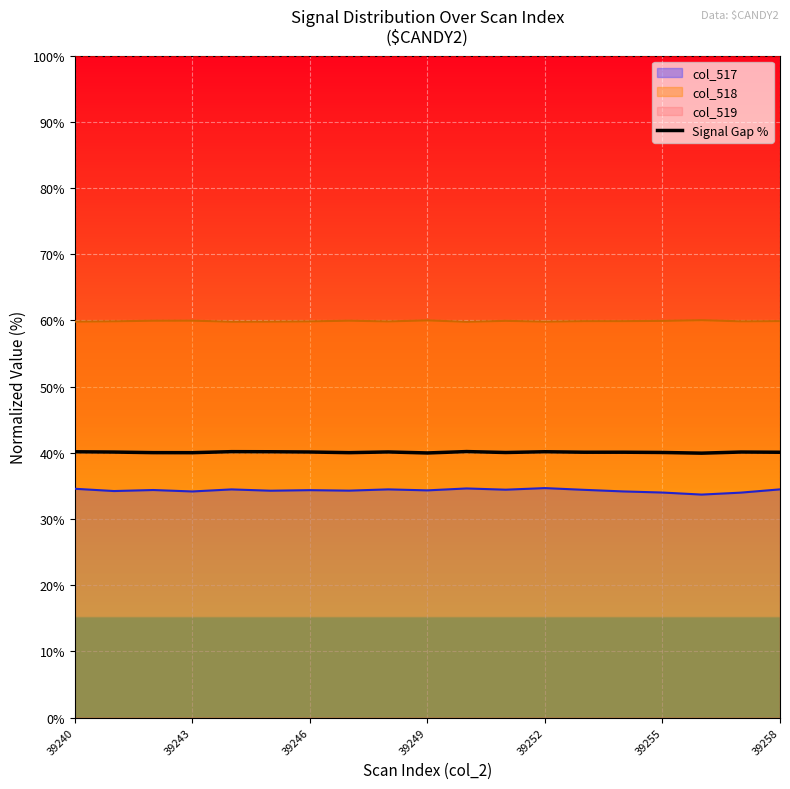

How many interior local valleys (lower than both neighbors) does the data have?

6